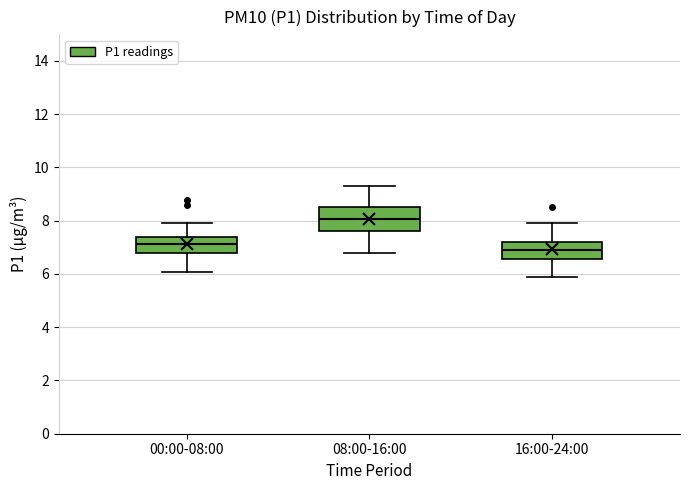

Where does the upper whisker of the box for 16:00-24:00 end on the y-axis? The values are not printed on the chart, so give them approximately, as read against the axis.

8.0